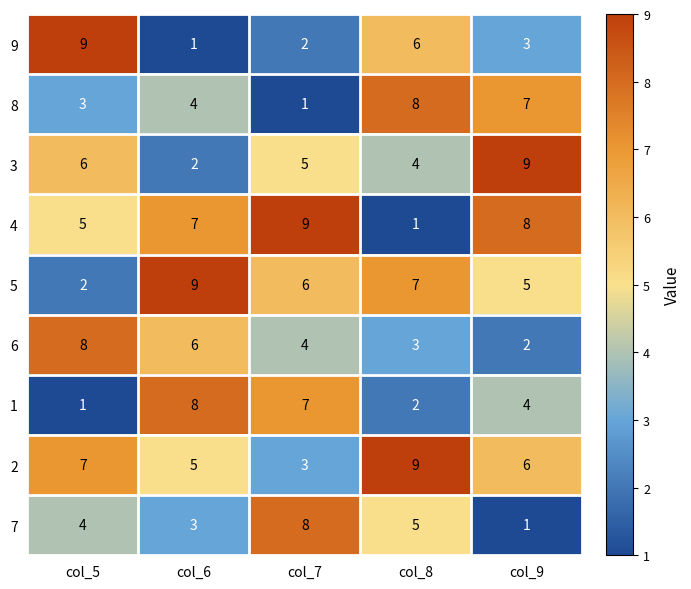

What is the difference between the highest and lowest values at col_7?

8